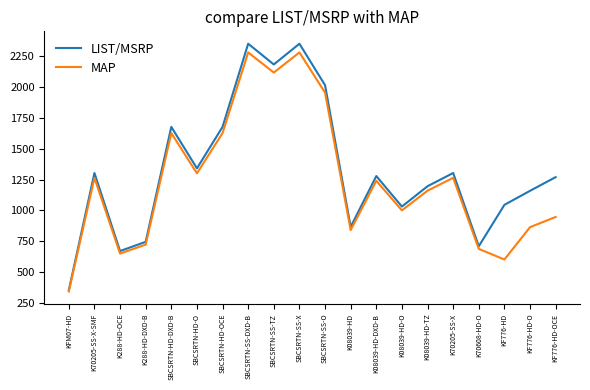

Is the value of LIST/MSRP at K70205-SS-X greater than the value of MAP at SBCSRTN-SS-DXD-B?

No